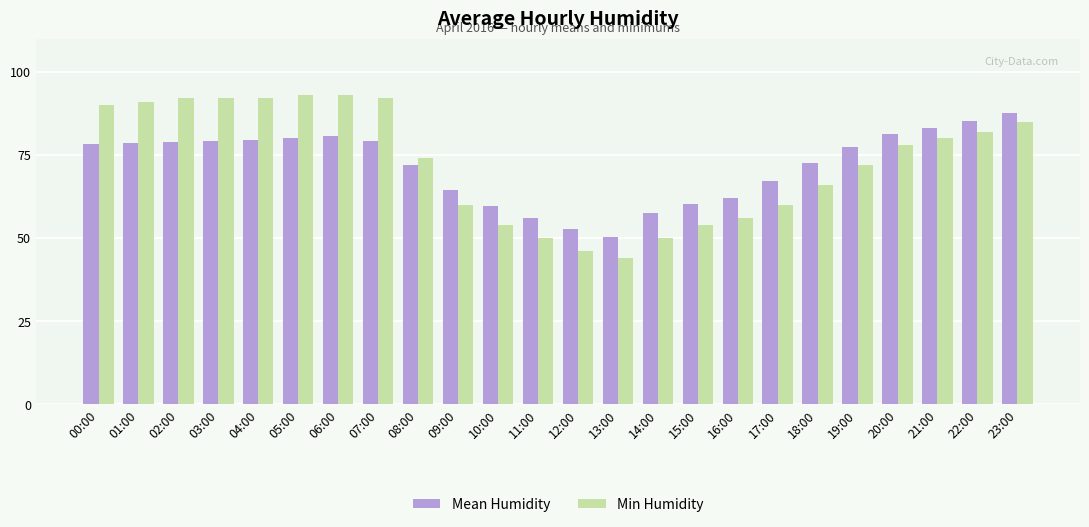

Read the Min Humidity value at 13:00.

44.0